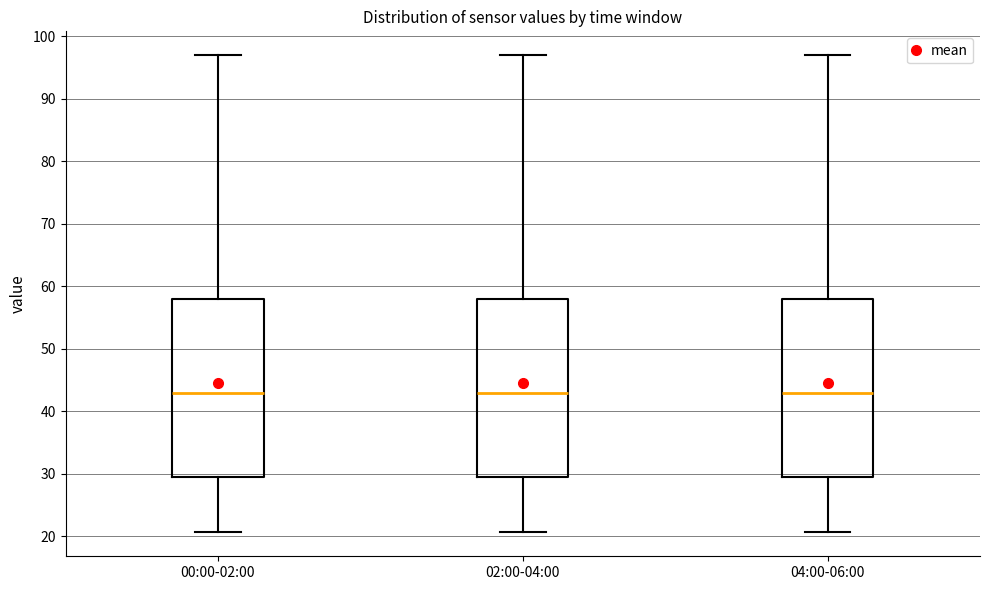

Where does the upper whisker of the box for 02:00-04:00 end on the y-axis? The values are not printed on the chart, so give them approximately, as read against the axis.

97